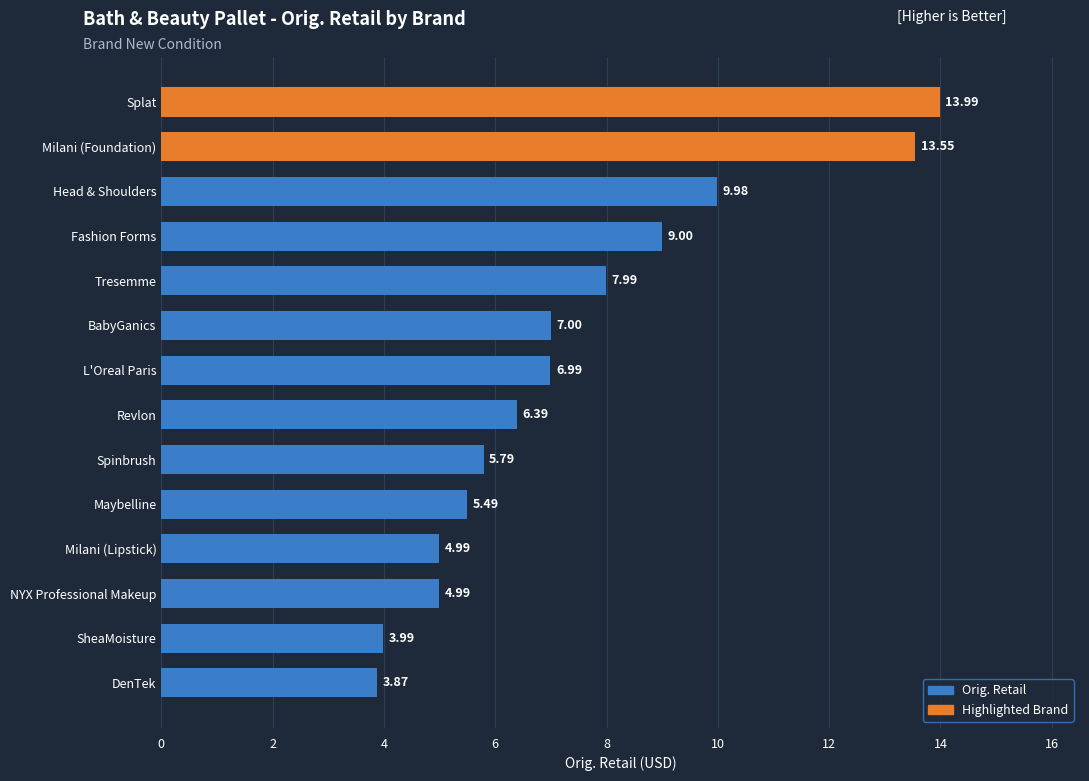

What is the average value?

7.4